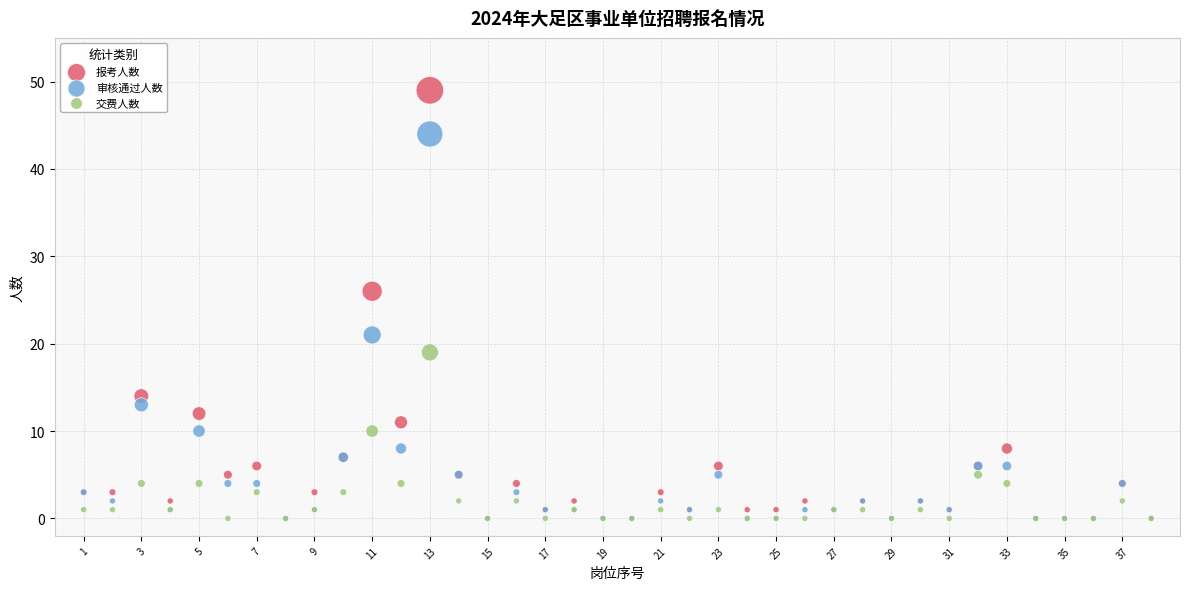

Which series reaches the maximum Y coordinate?

报考人数